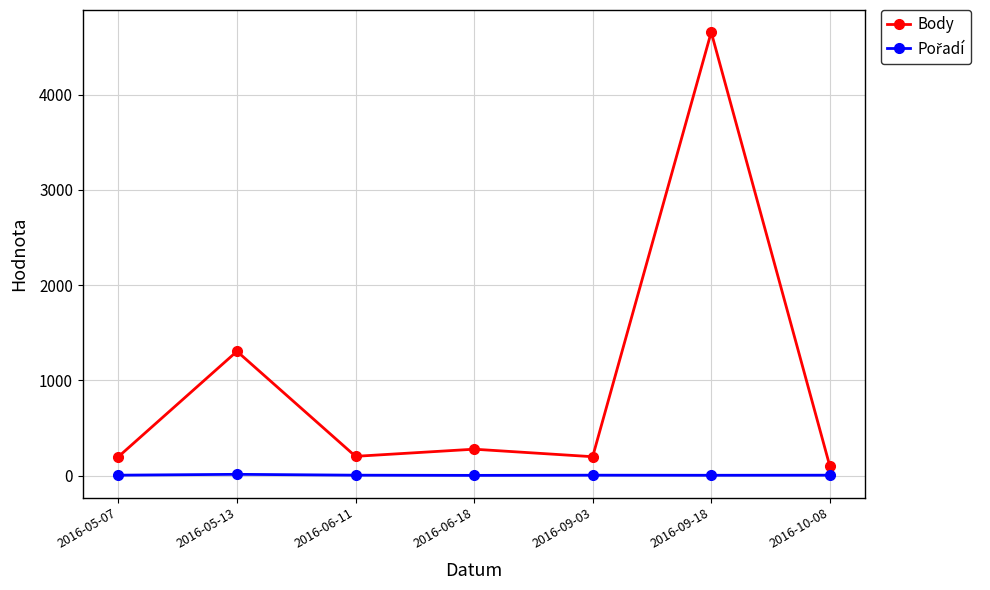

True or false: Body has more than 0 interior local peaks.

True